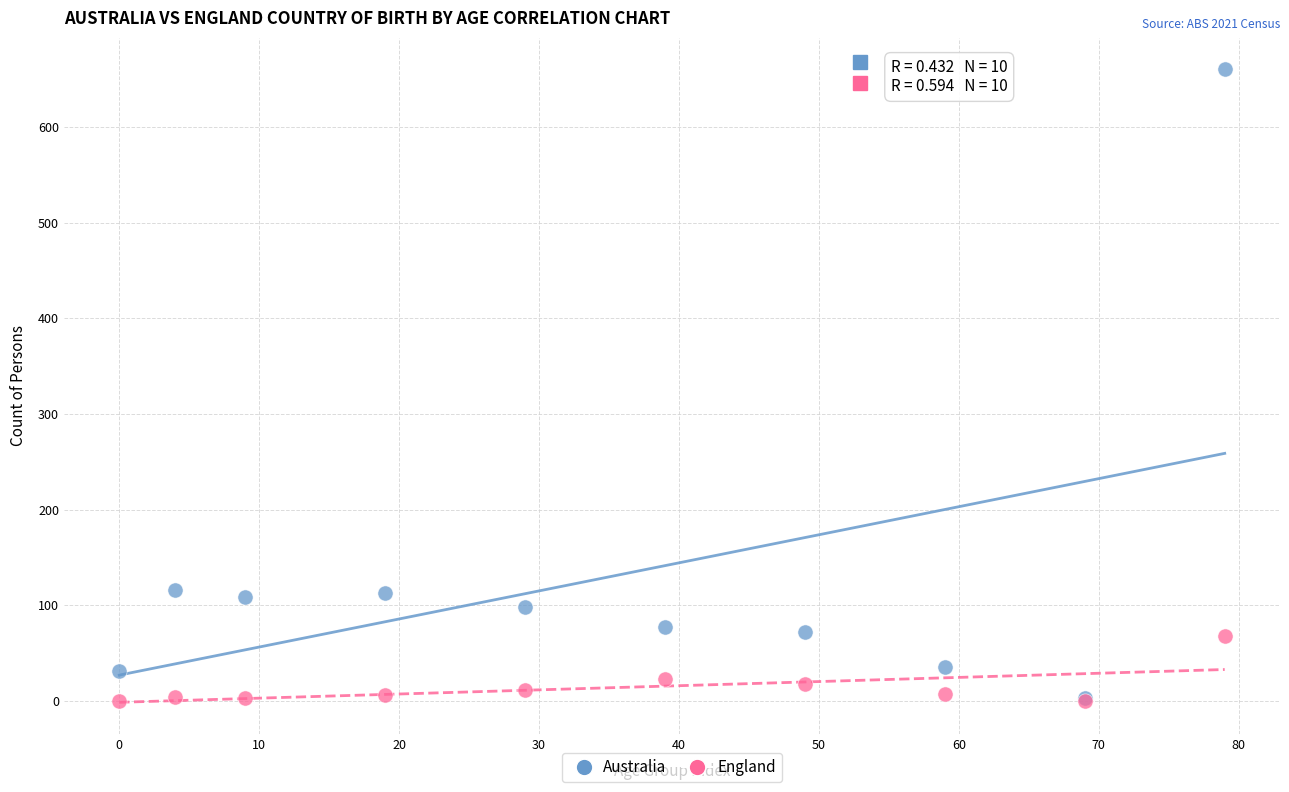

What are all the series names shown in the legend?

Australia, England